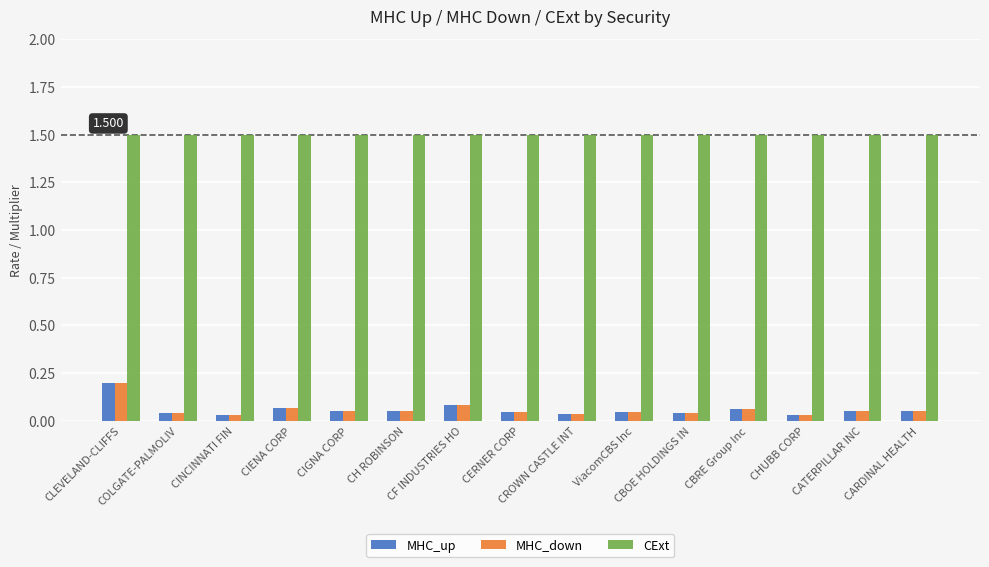

What is the total value across all series at CF INDUSTRIES HO?

1.7